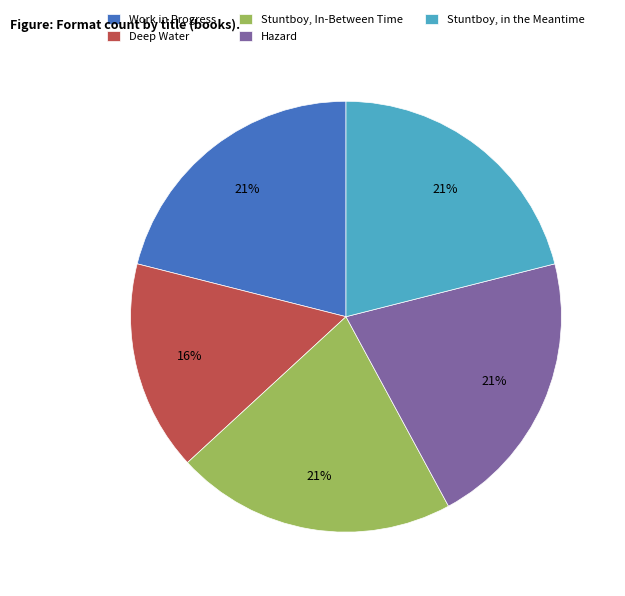

Do Deep Water and Stuntboy, in the Meantime together represent more than half of the pie?

No